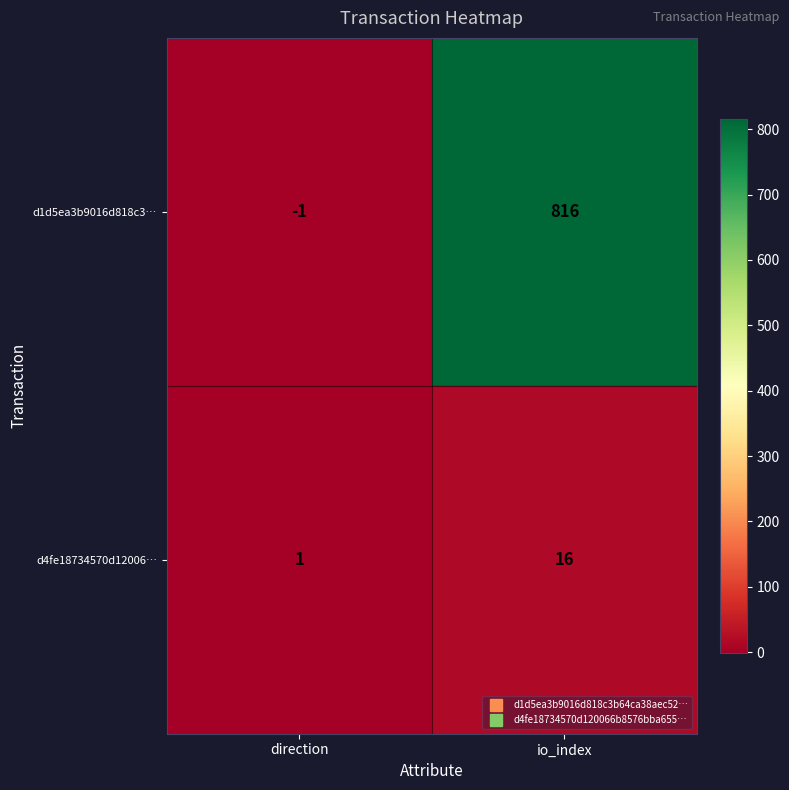

How many values in the d1d5ea3b9016d818c3… series are below 816?

1